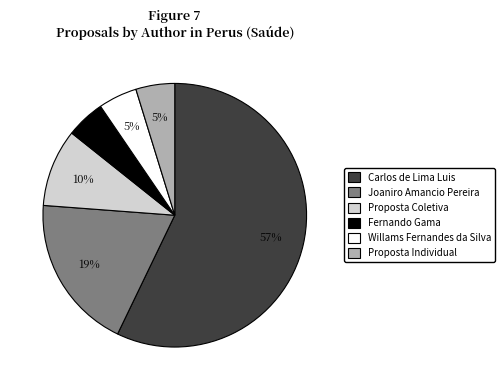

To the nearest percent, what is the average slice percentage?

17%